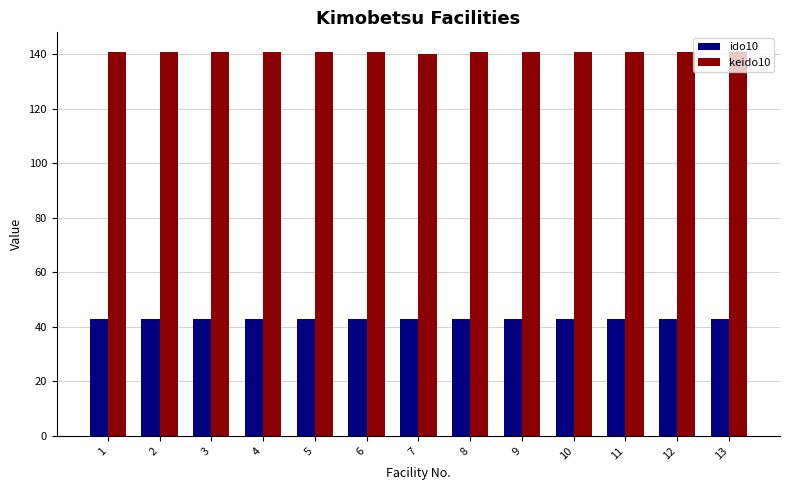

Does the chart contain any negative values?

No